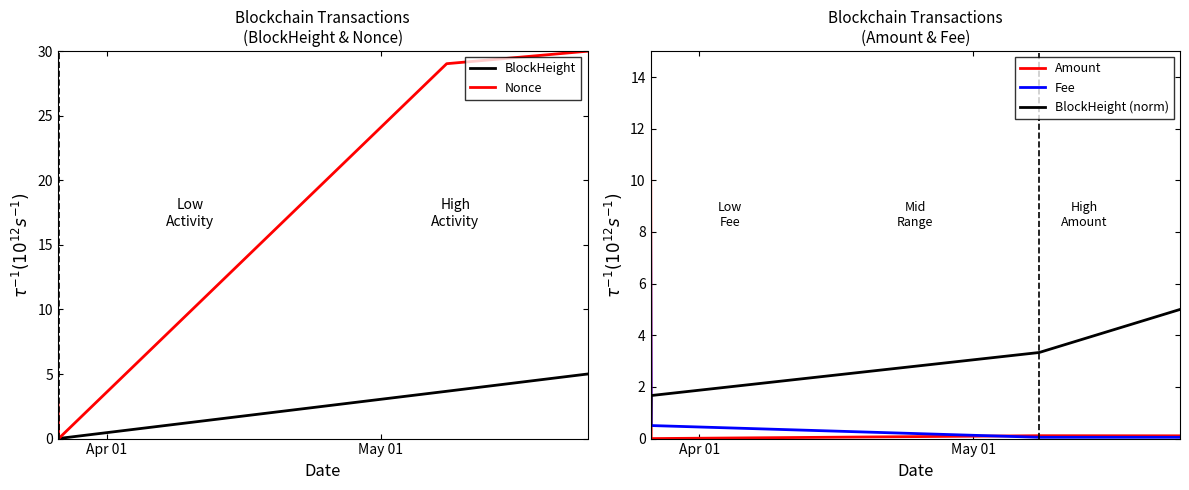

Which series ends up on top after the final intersection of BlockHeight (norm) and Fee?

BlockHeight (norm)